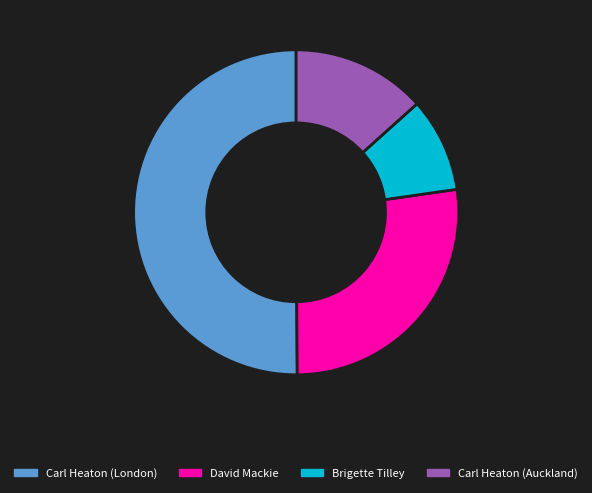

True or false: Carl Heaton (Auckland) accounts for 13% of the total.

True